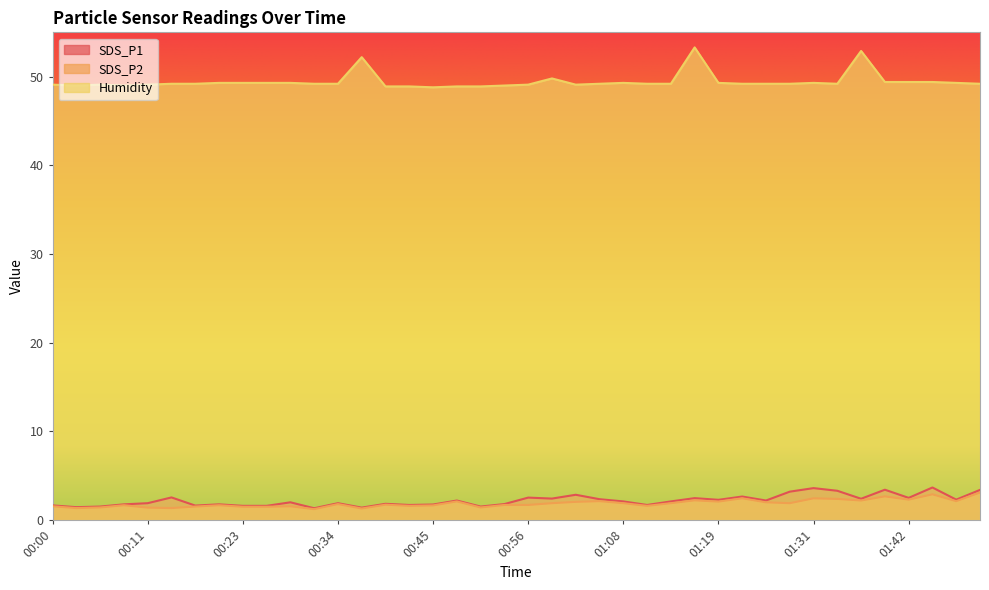

At which label does SDS_P1 first exceed 2?

00:14